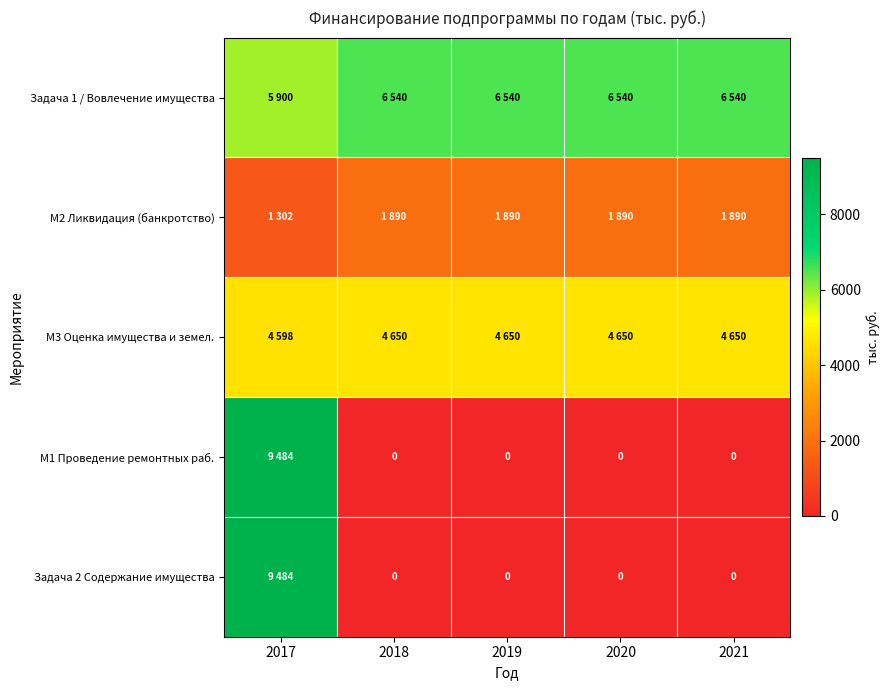

Which series has the largest range (max minus min)?

М1 Проведение ремонтных раб.